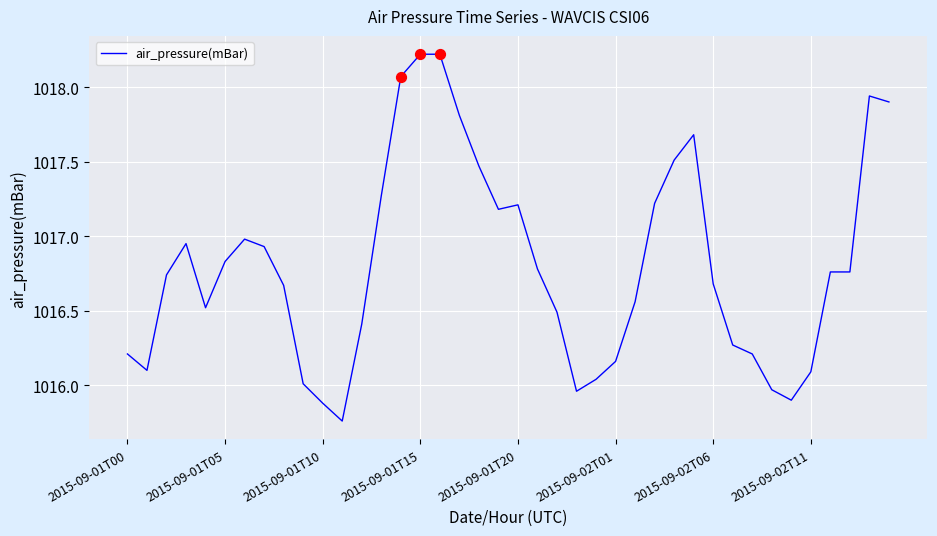

What is the difference between the maximum and minimum values?

2.5